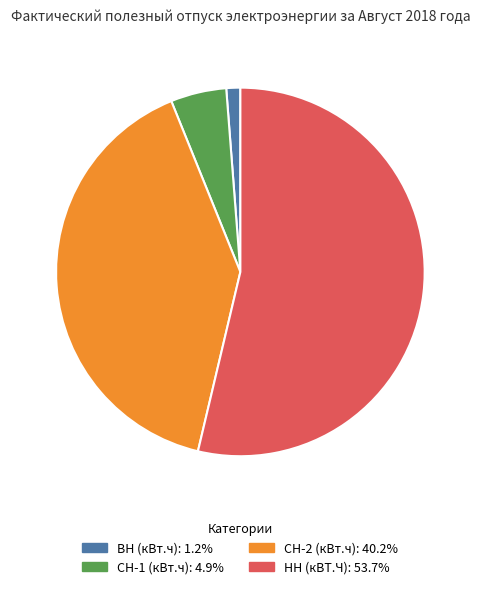

Rank the categories by value from lowest to highest.

ВН (кВт.ч), СН-1 (кВт.ч), СН-2 (кВт.ч), НН (кВТ.Ч)